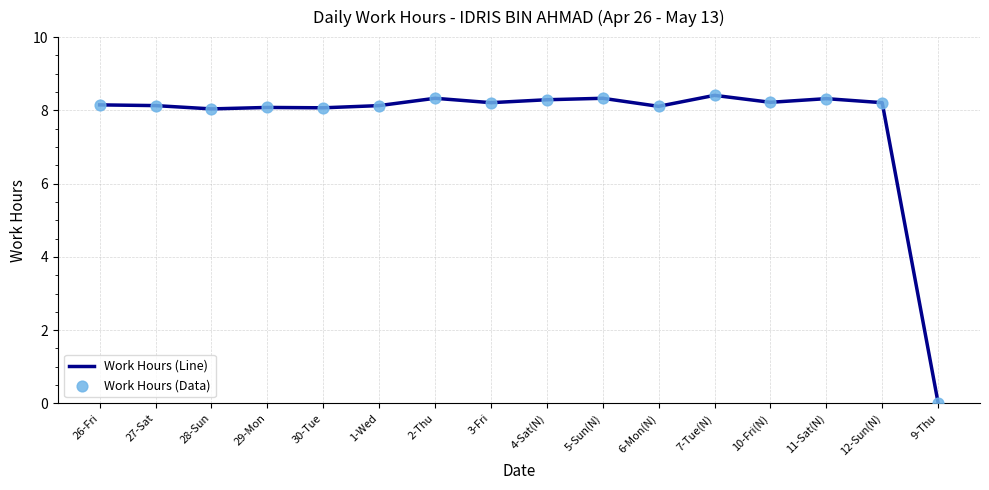

Approximately how many times larger is the value at 27-Sat compared to 12-Sun(N)?

1.0